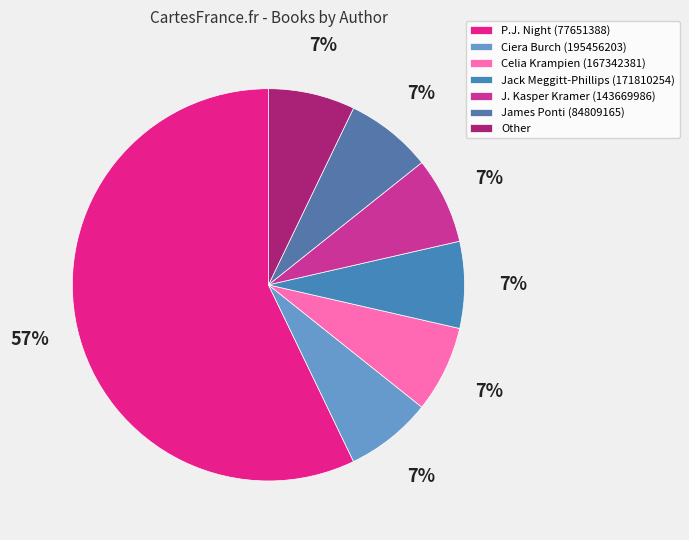

Combined, do Jack Meggitt-Phillips (171810254) and Celia Krampien (167342381) account for over 50%?

No